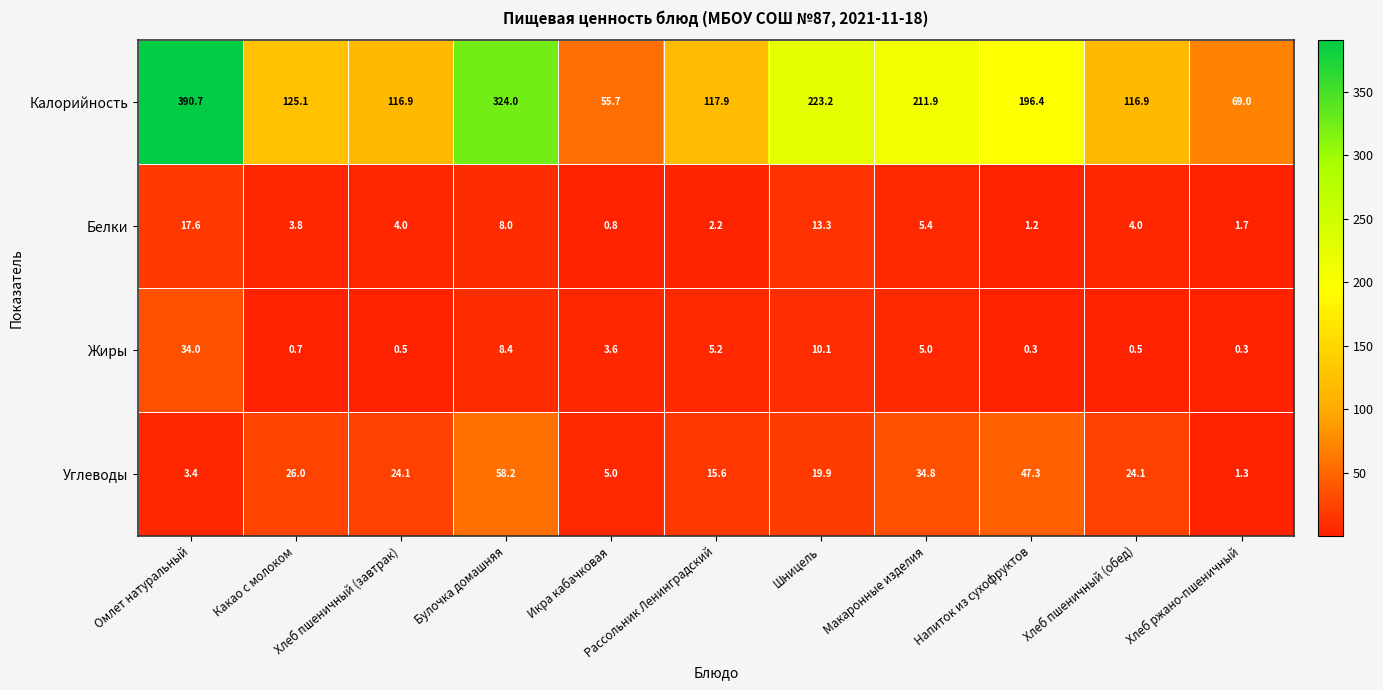

What value does the Жиры series have at Булочка домашняя?

8.4